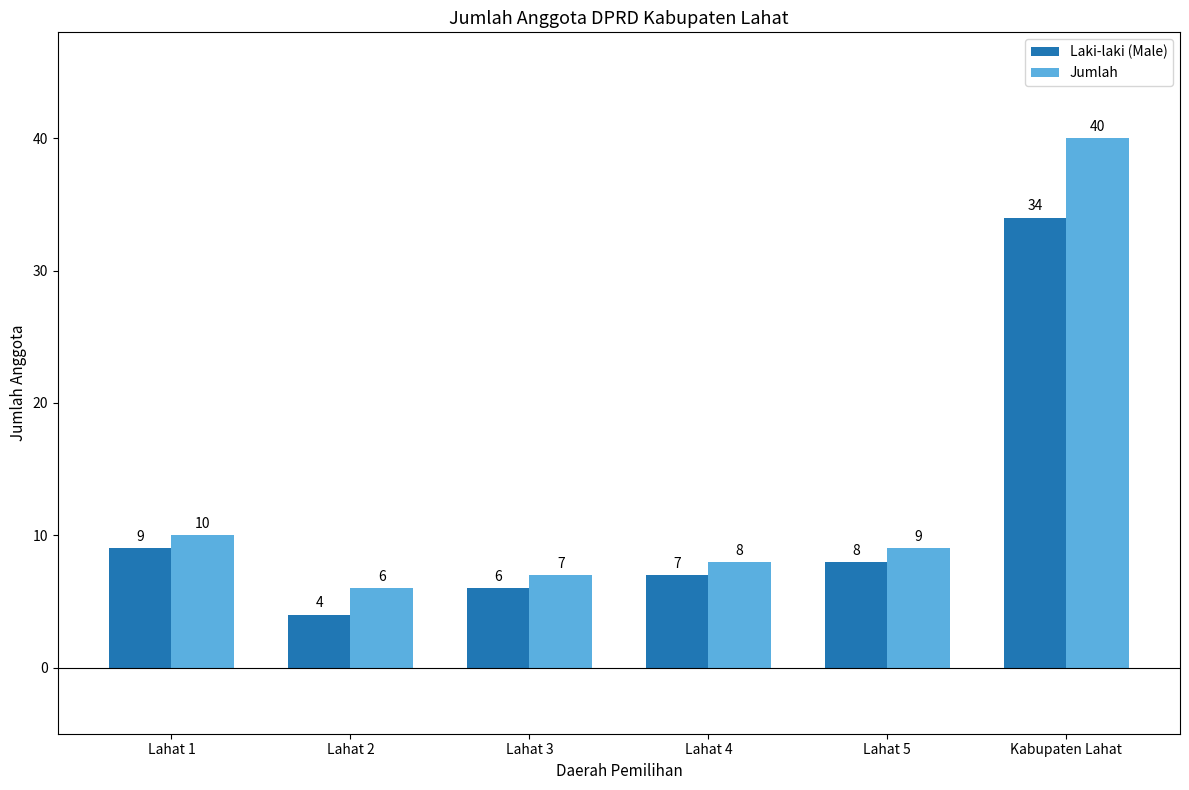

Is it true that Laki-laki (Male) equals 6 at Lahat 3?

True